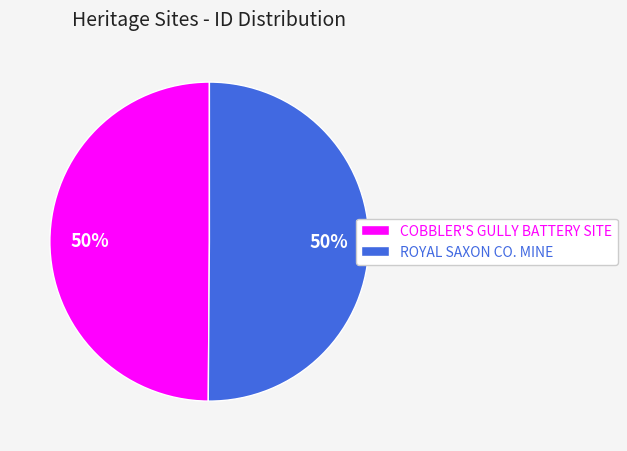

The COBBLER'S GULLY BATTERY SITE slice represents 50% of the pie. True or false?

True